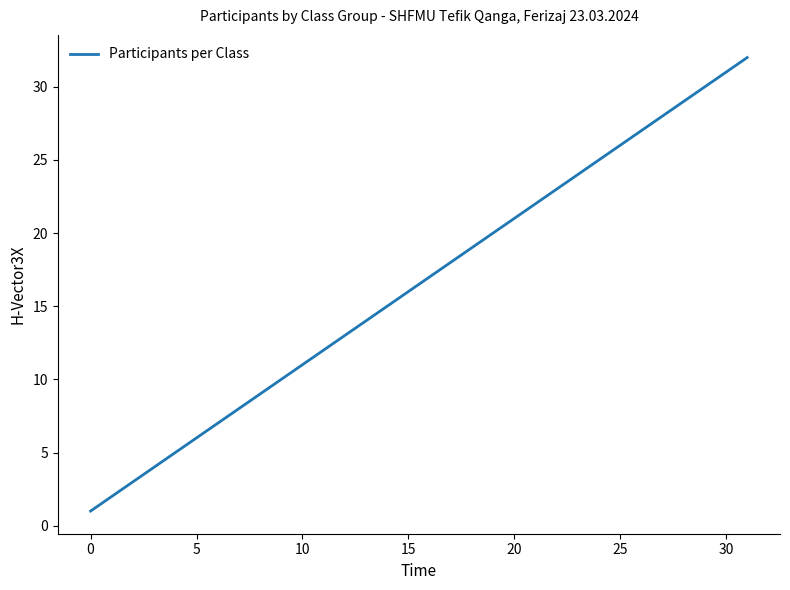

How many lines are shown in the chart?

1